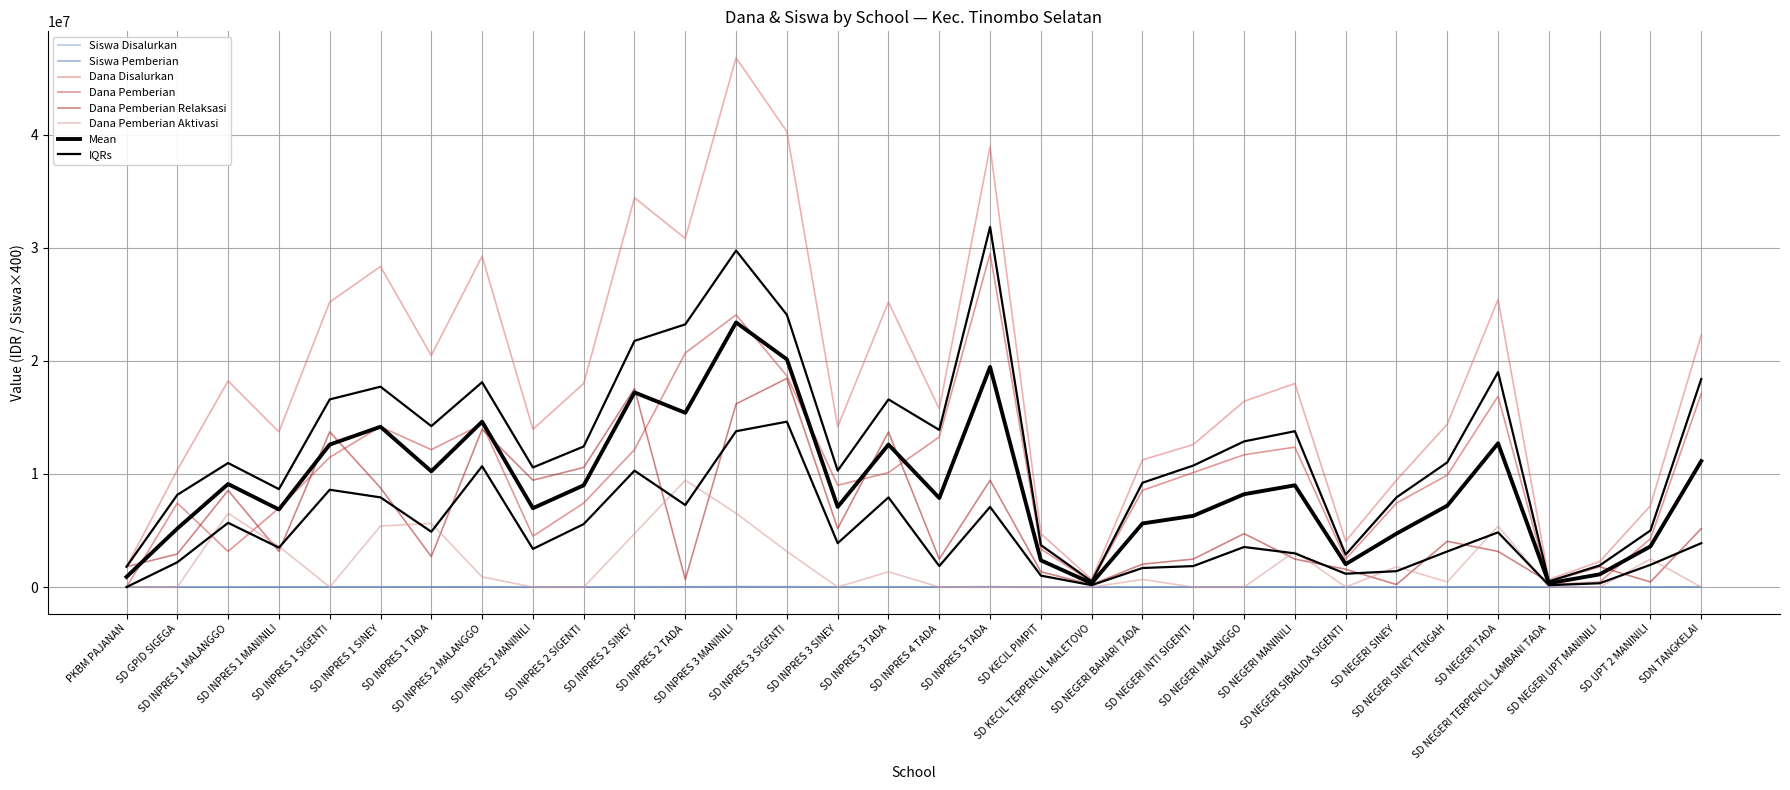

List the series in order of their peak value, highest first.

Dana Disalurkan, Dana Pemberian, Dana Pemberian Relaksasi, Dana Pemberian Aktivasi, Siswa Disalurkan, Siswa Pemberian